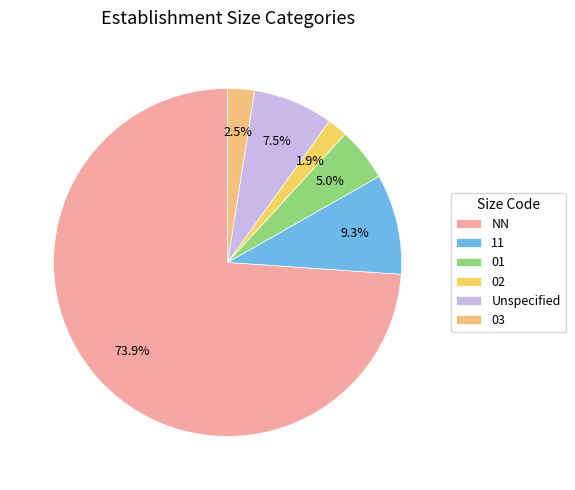

Which category has the smallest portion of the pie?

02